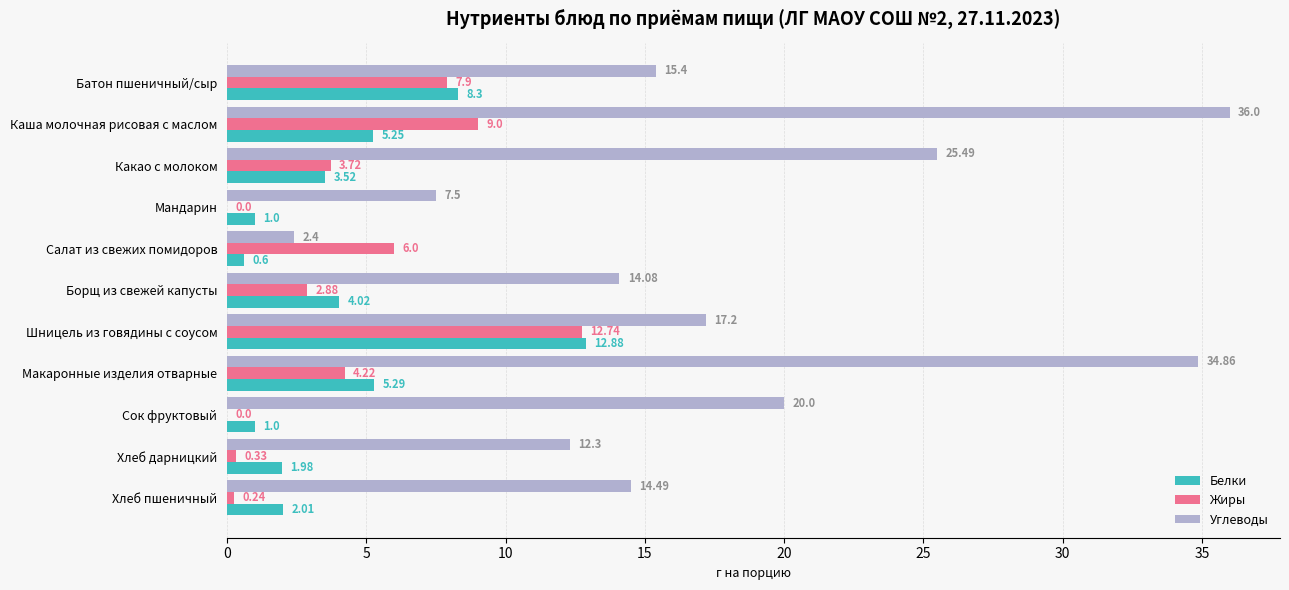

What is the sum of all Углеводы values?

199.7